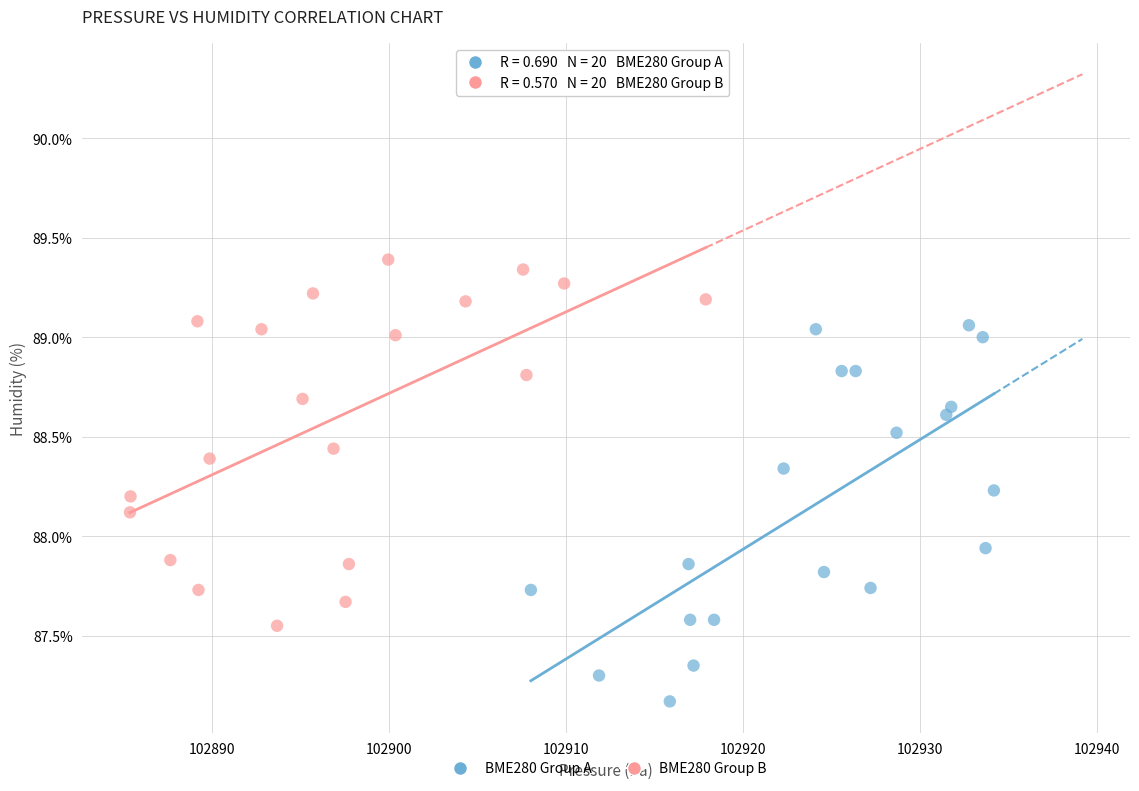

Which series reaches the maximum Y coordinate?

BME280 Group B